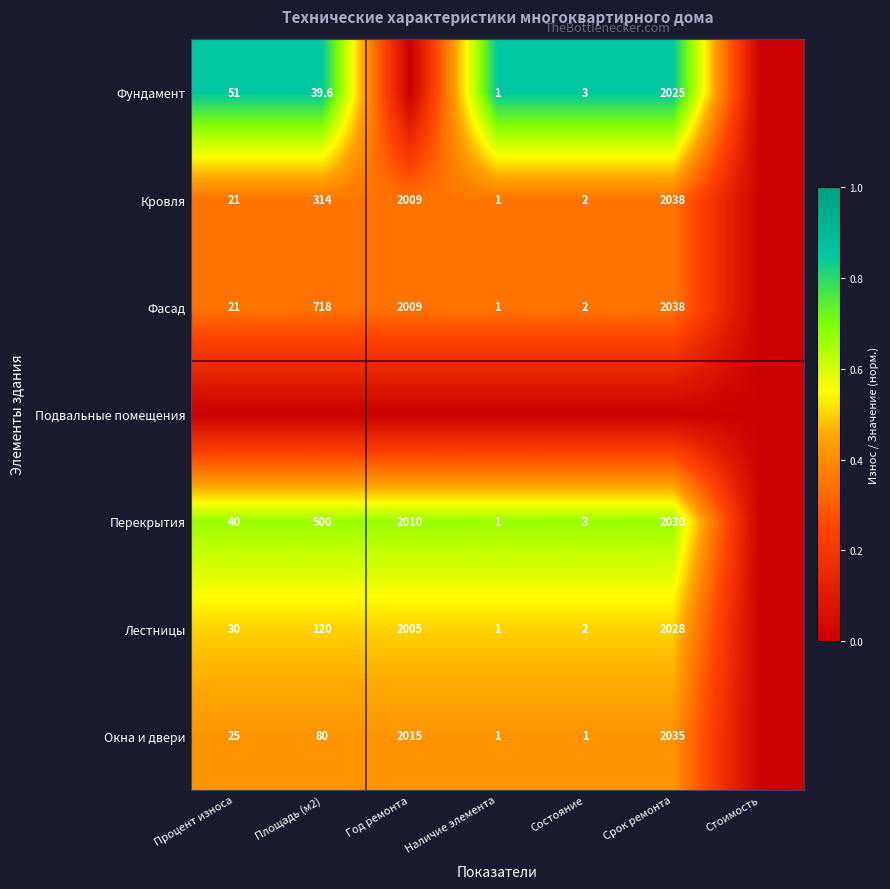

Is the value of Окна и двери at Наличие элемента greater than the value of Лестницы at Процент износа?

No